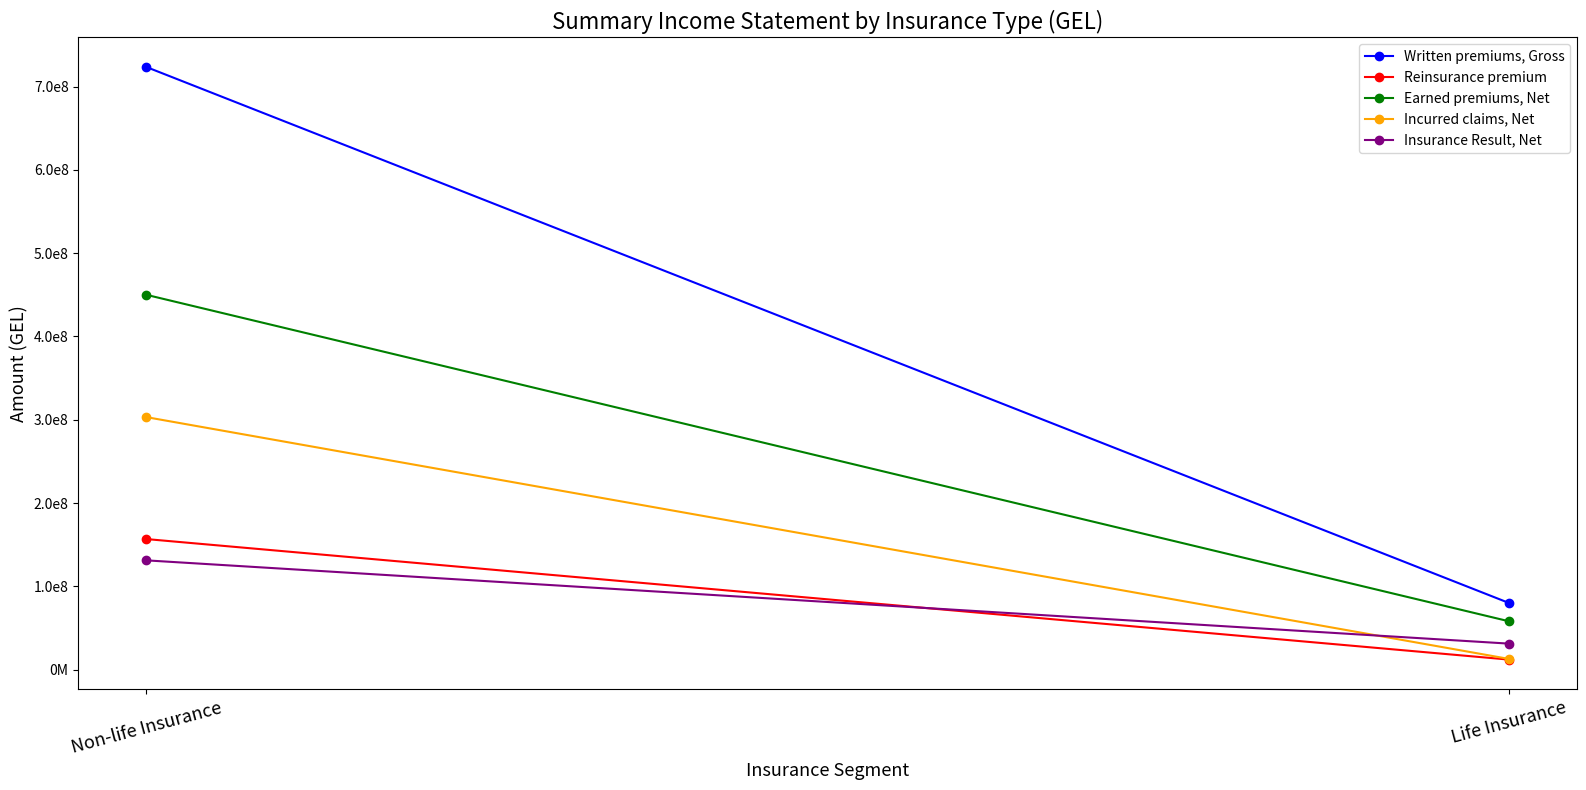

What is the difference between the Reinsurance premium values at Life Insurance and Non-life Insurance?

144736121.3